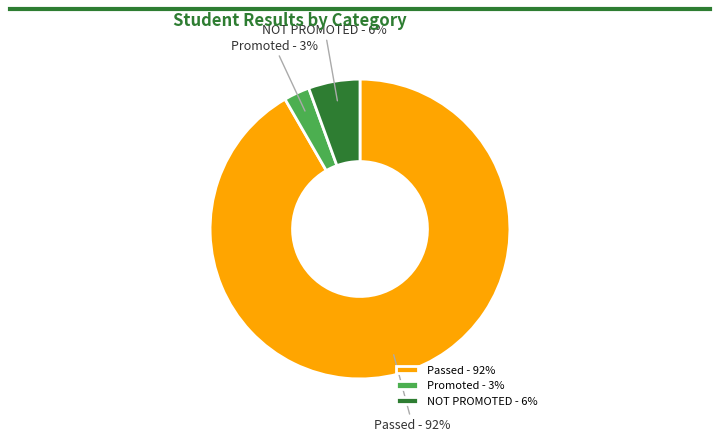

True or false: Passed - 92% accounts for 81% of the total.

False